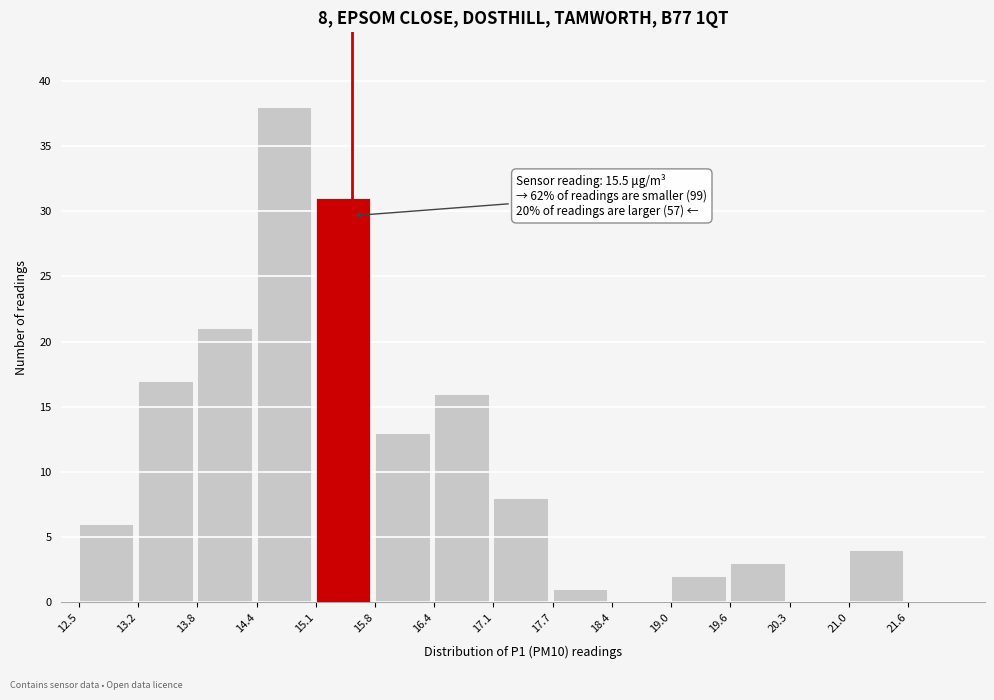

Which range on the x-axis has the tallest bar?

14.45 to 15.10